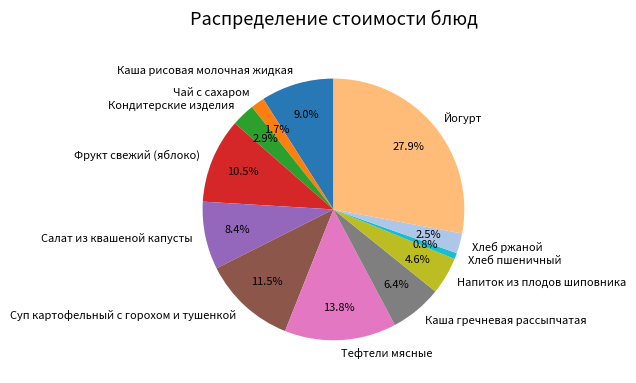

Does any single category account for the majority?

No